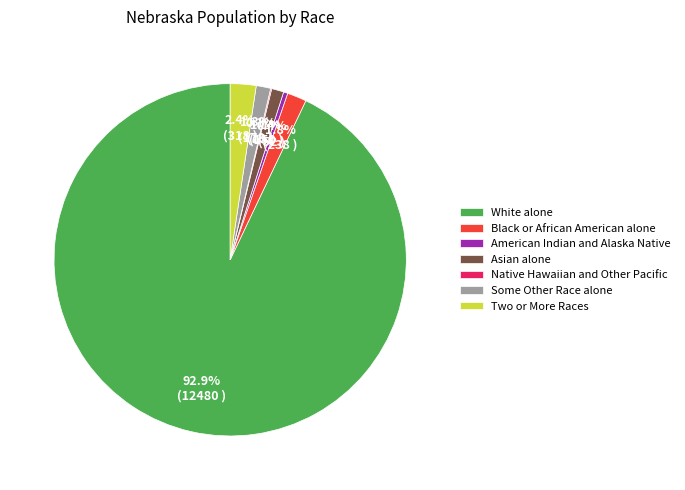

The Black or African American alone slice represents 2% of the pie. True or false?

True